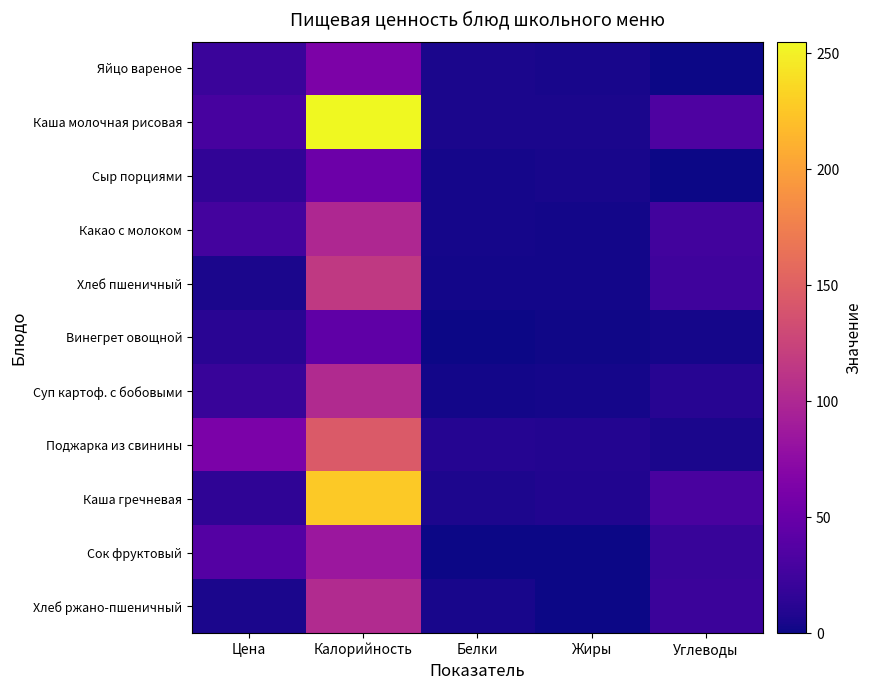

Reading right to left, extract all data points from this chart.

Яйцо вареное: Углеводы=0.3	Жиры=4.6	Белки=5.1	Калорийность=63.0	Цена=21.2
Каша молочная рисовая: Углеводы=33.3	Жиры=5.2	Белки=5.3	Калорийность=255.1	Цена=29.3
Сыр порциями: Углеводы=0.0	Жиры=4.4	Белки=3.5	Калорийность=52.3	Цена=16.6
Какао с молоком: Углеводы=26.0	Жиры=2.7	Белки=3.2	Калорийность=100.6	Цена=27.6
Хлеб пшеничный: Углеводы=24.1	Жиры=2.9	Белки=2.2	Калорийность=116.5	Цена=5.3
Винегрет овощной: Углеводы=3.9	Жиры=1.9	Белки=0.8	Калорийность=44.1	Цена=12.4
Суп картоф. с бобовыми: Углеводы=11.1	Жиры=3.9	Белки=2.4	Калорийность=102.4	Цена=20.4
Поджарка из свинины: Углеводы=5.2	Жиры=9.5	Белки=10.6	Калорийность=145.2	Цена=62.3
Каша гречневая: Углеводы=30.7	Жиры=8.7	Белки=6.7	Калорийность=226.6	Цена=15.9
Сок фруктовый: Углеводы=20.2	Жиры=0.0	Белки=0.0	Калорийность=84.8	Цена=37.7
Хлеб ржано-пшеничный: Углеводы=22.1	Жиры=0.7	Белки=4.1	Калорийность=103.0	Цена=6.0